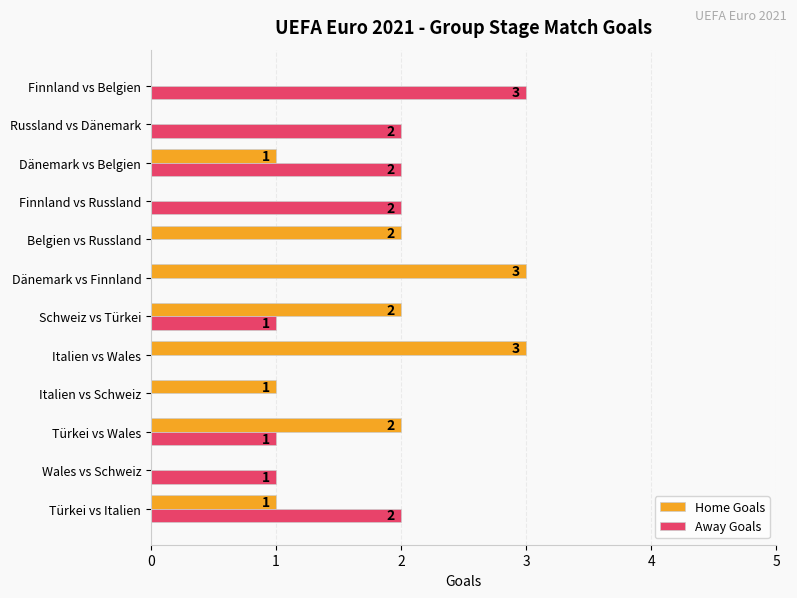

At which label does Away Goals reach its peak?

Finnland vs Belgien